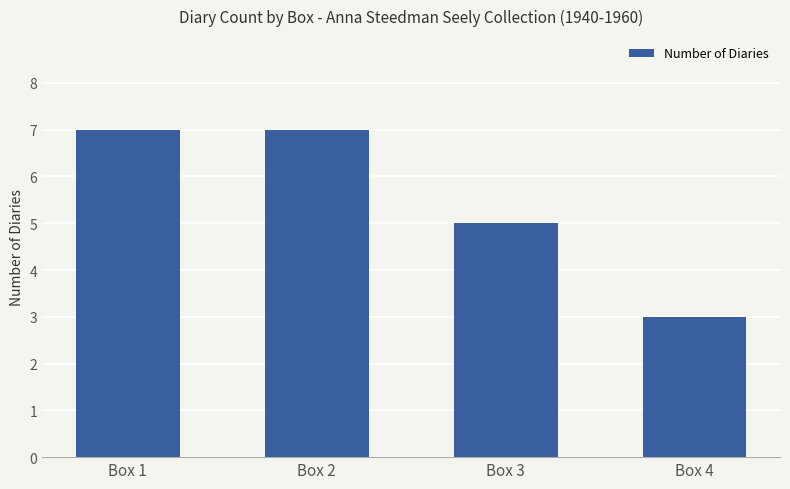

Reading left to right, list all the values displayed in this chart.

Box 1=7	Box 2=7	Box 3=5	Box 4=3